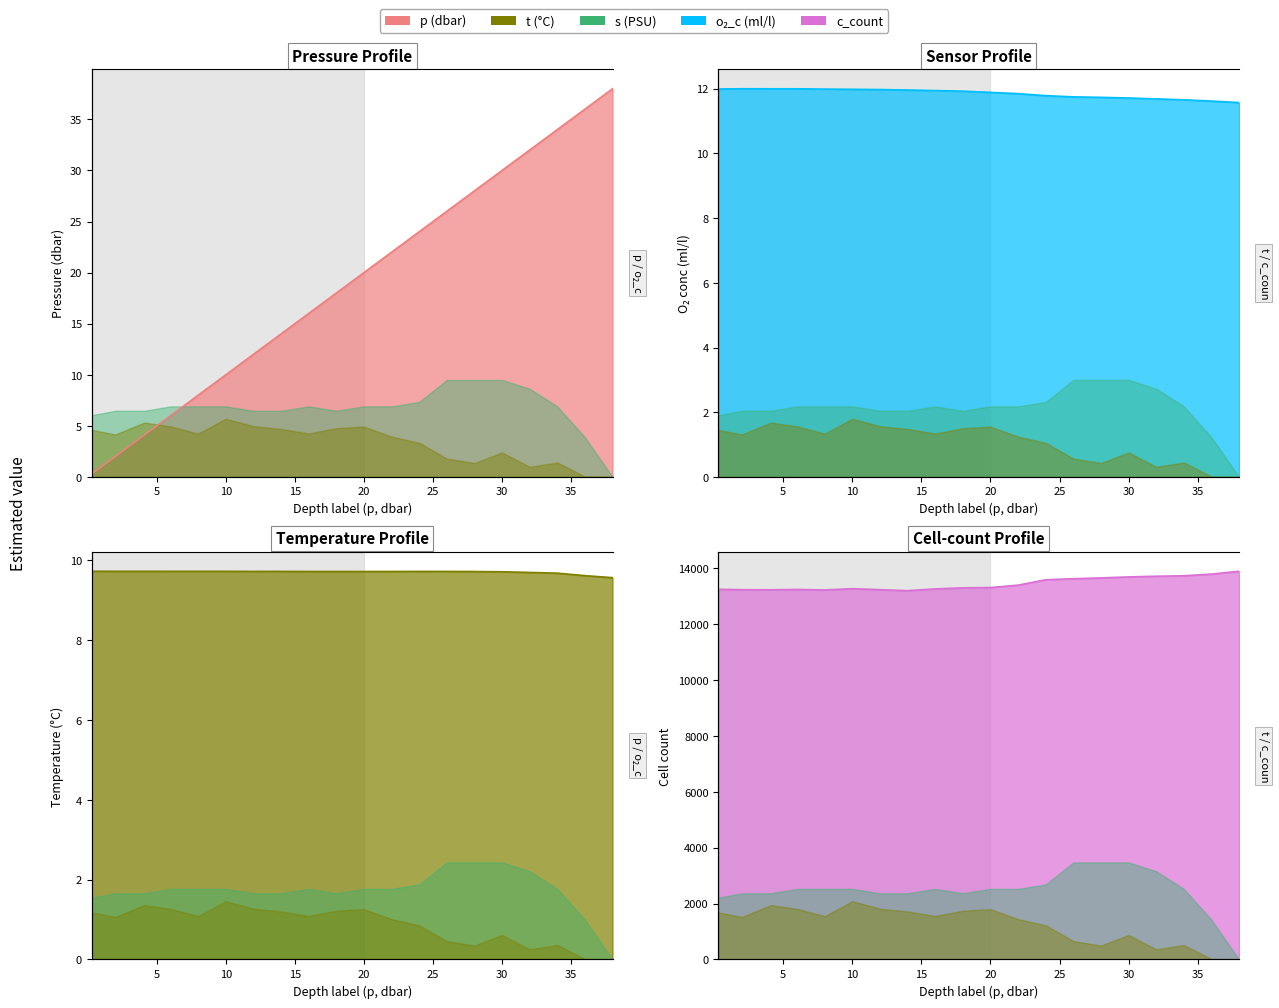

What is the greatest value displayed?

13889.0